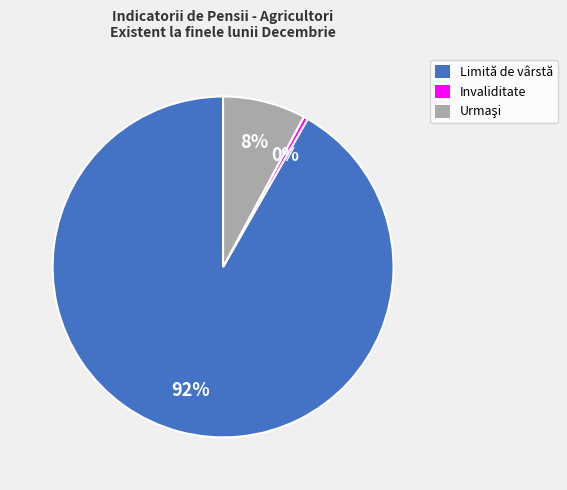

How many segments does this pie chart have?

3